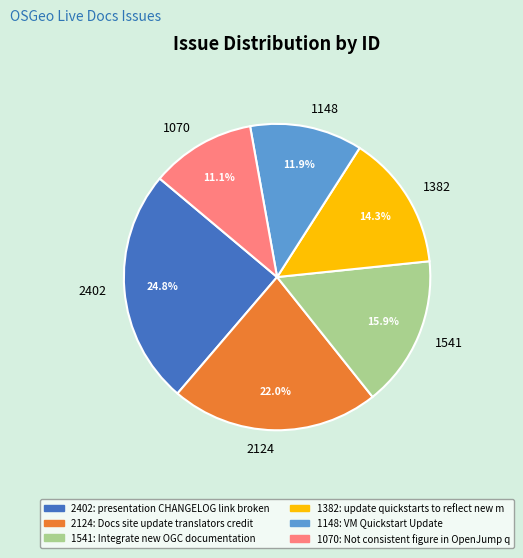

Is there a majority slice in this chart?

No